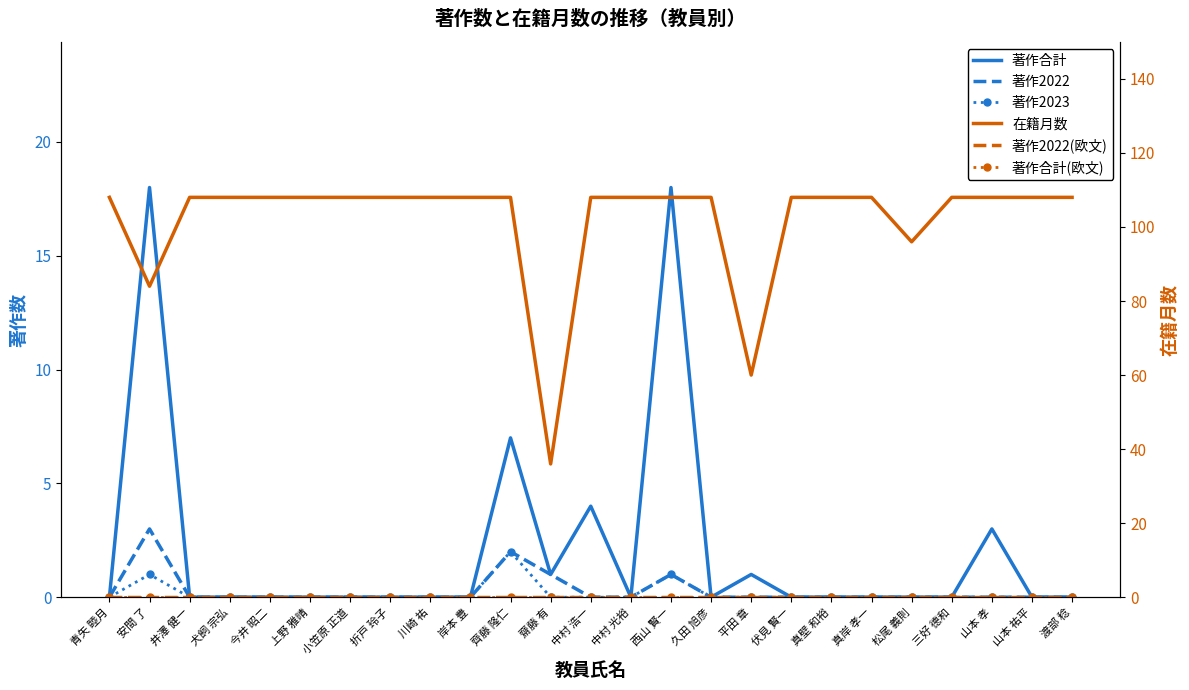

Reading left to right, transcribe all the data shown in this chart.

著作合計: 0	18	0	0	0	0	0	0	0	0	7	1	4	0	18	0	1	0	0	0	0	0	3	0	0
著作2022: 0	3	0	0	0	0	0	0	0	0	2	1	0	0	1	0	0	0	0	0	0	0	0	0	0
著作2023: 0	1	0	0	0	0	0	0	0	0	2	0	0	0	1	0	0	0	0	0	0	0	0	0	0
在籍月数: 108	84	108	108	108	108	108	108	108	108	108	36	108	108	108	108	60	108	108	108	96	108	108	108	108
著作2022(欧文): 0	0	0	0	0	0	0	0	0	0	0	0	0	0	0	0	0	0	0	0	0	0	0	0	0
著作合計(欧文): 0	0	0	0	0	0	0	0	0	0	0	0	0	0	0	0	0	0	0	0	0	0	0	0	0